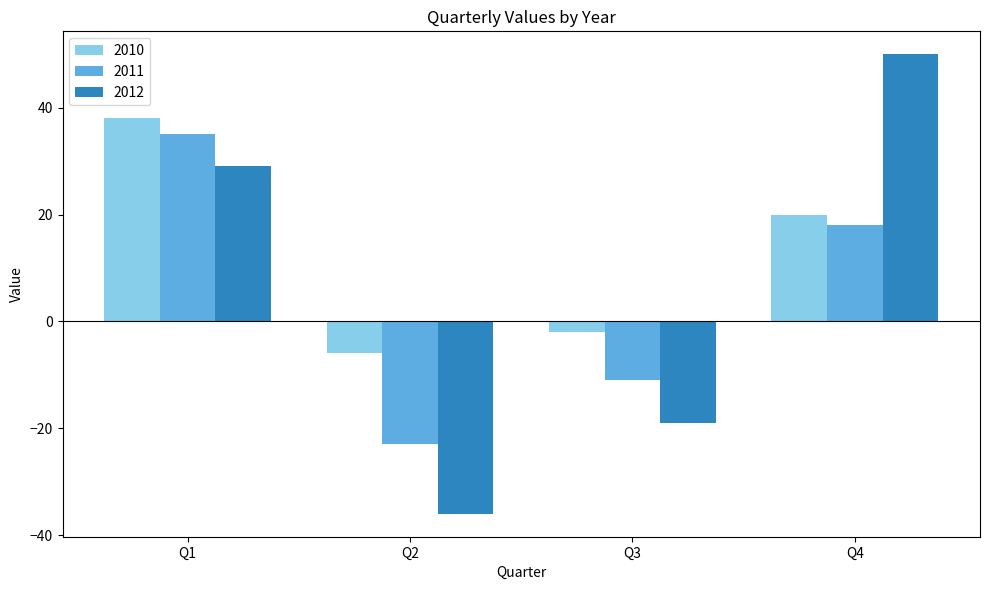

Count the number of data series in this chart.

3